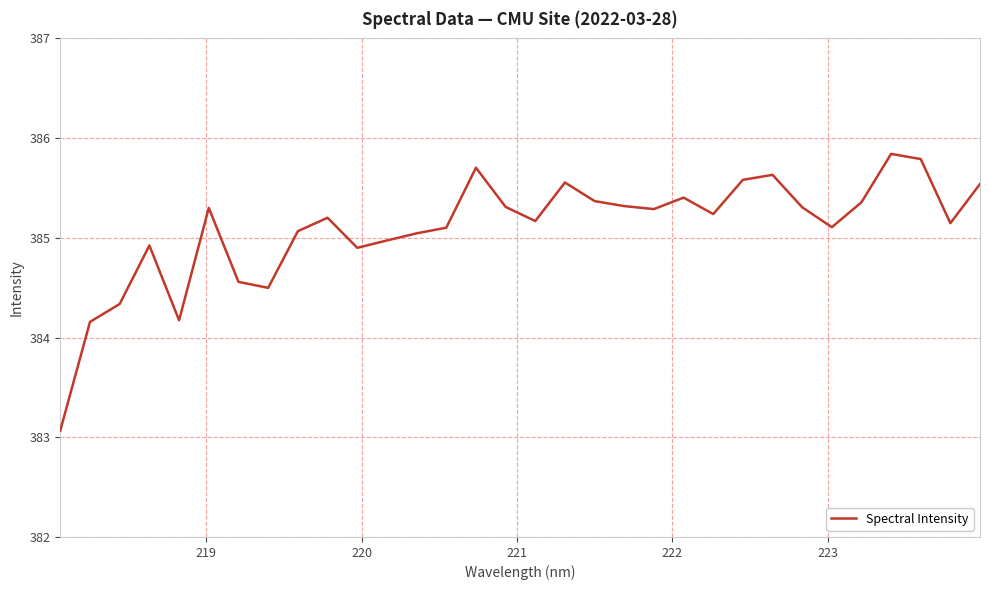

What is the minimum value shown in the chart?

383.1